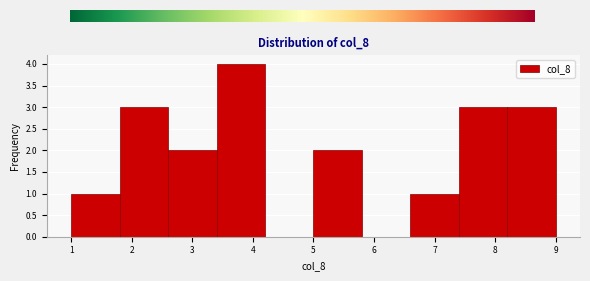

Reading left to right, list every bar in this chart as the range it spans on the x-axis followed by its height. The values are not printed on the chart, so give them approximately, as read against the axis.

1.0 to 1.8: 1
1.8 to 2.6: 3
2.6 to 3.4: 2
3.4 to 4.2: 4
4.2 to 5.0: 0
5.0 to 5.8: 2
5.8 to 6.6: 0
6.6 to 7.4: 1
7.4 to 8.2: 3
8.2 to 9.0: 3